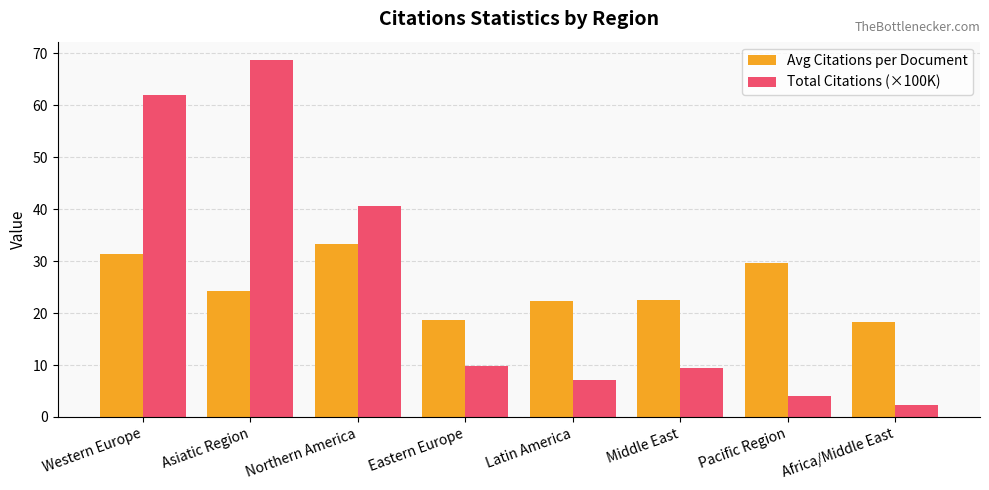

What is the maximum value for Avg Citations per Document?

33.3